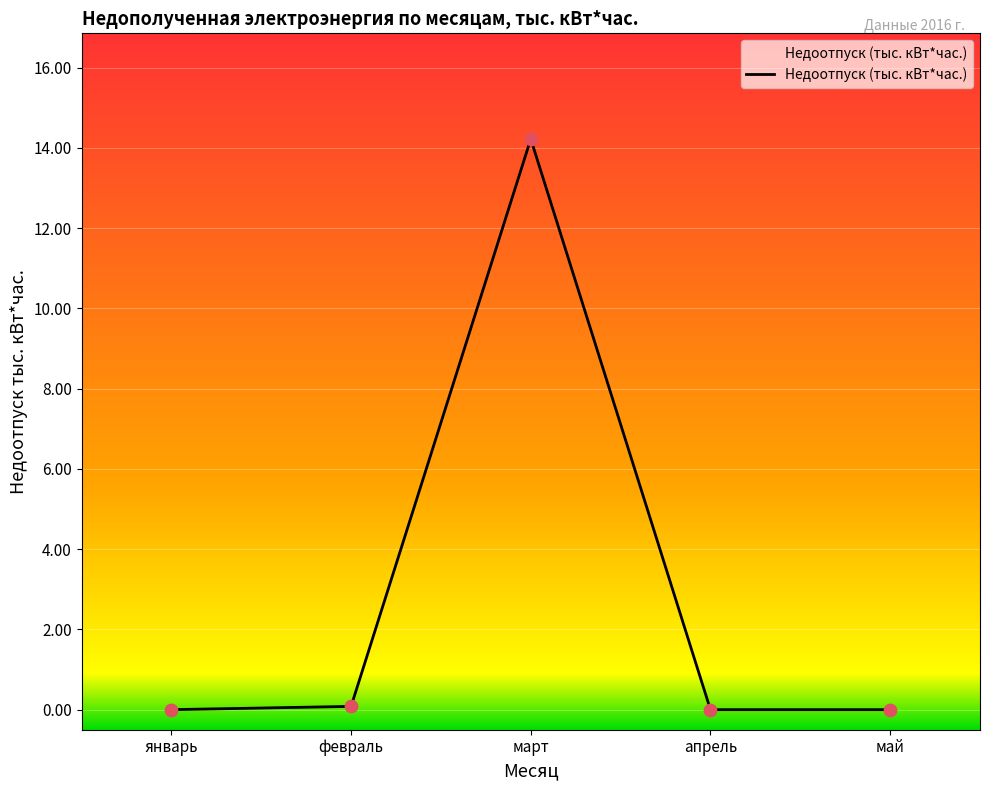

What is the change in value from март to апрель?

-14.2